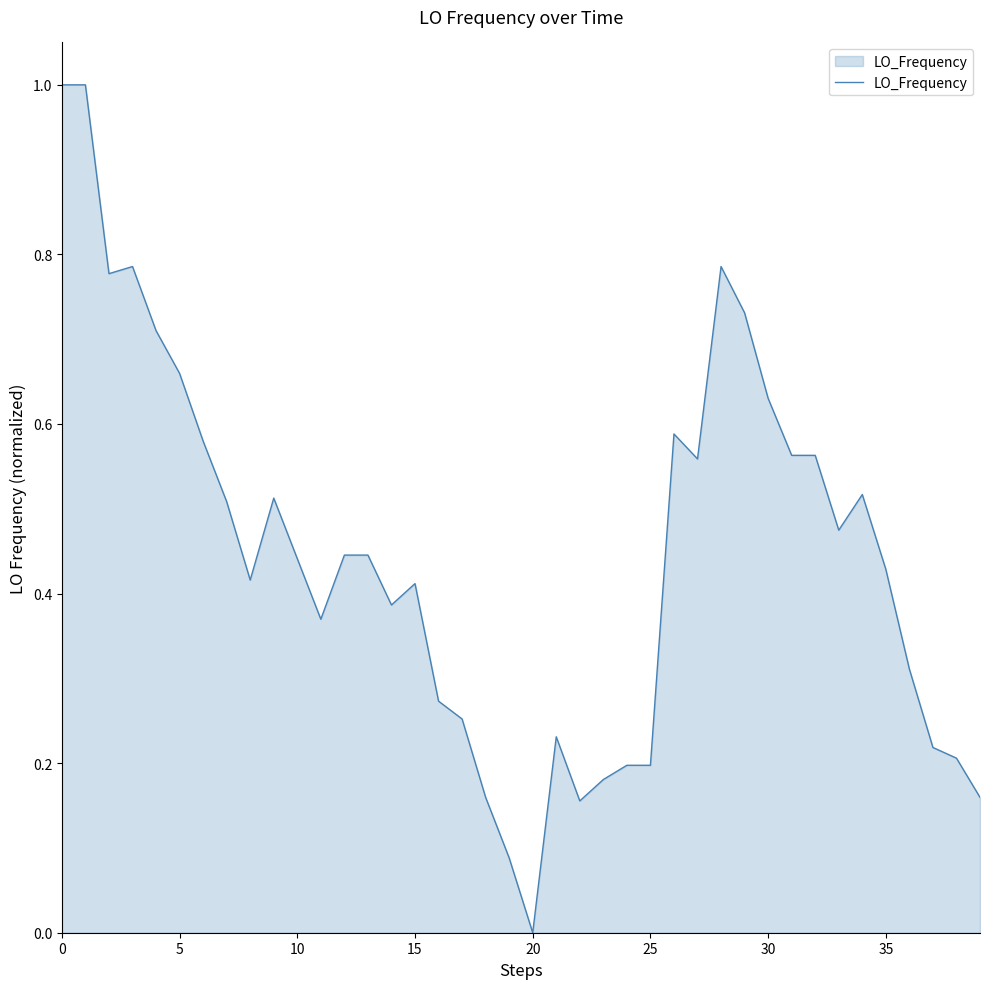

What is the difference between the maximum and minimum values?

1.0